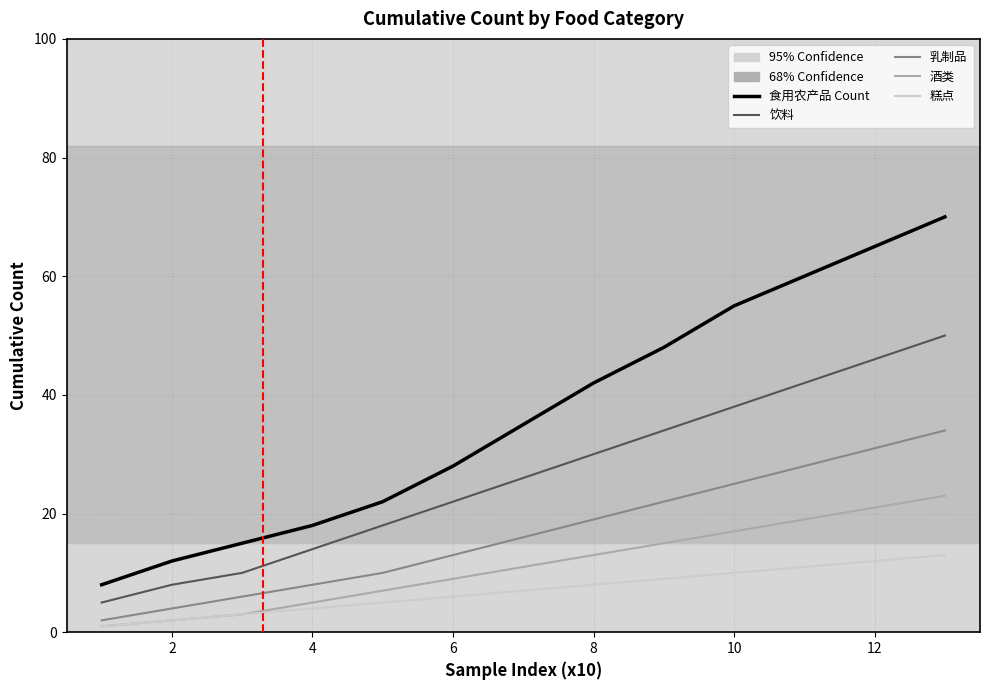

Is this an area chart (filled region under the line)?

No